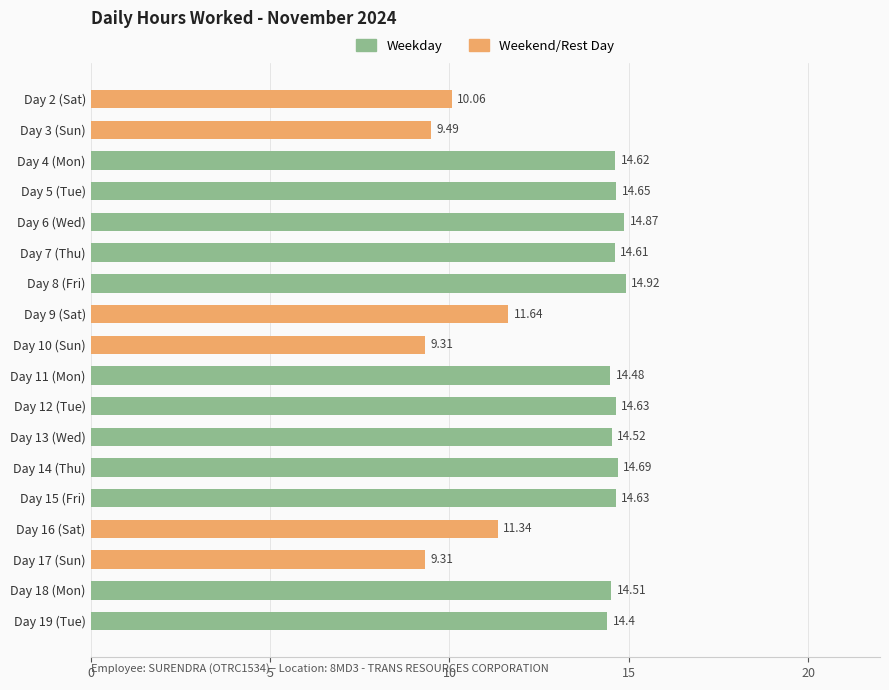

Which has a higher value, Day 14 (Thu) or Day 19 (Tue)?

Day 14 (Thu)